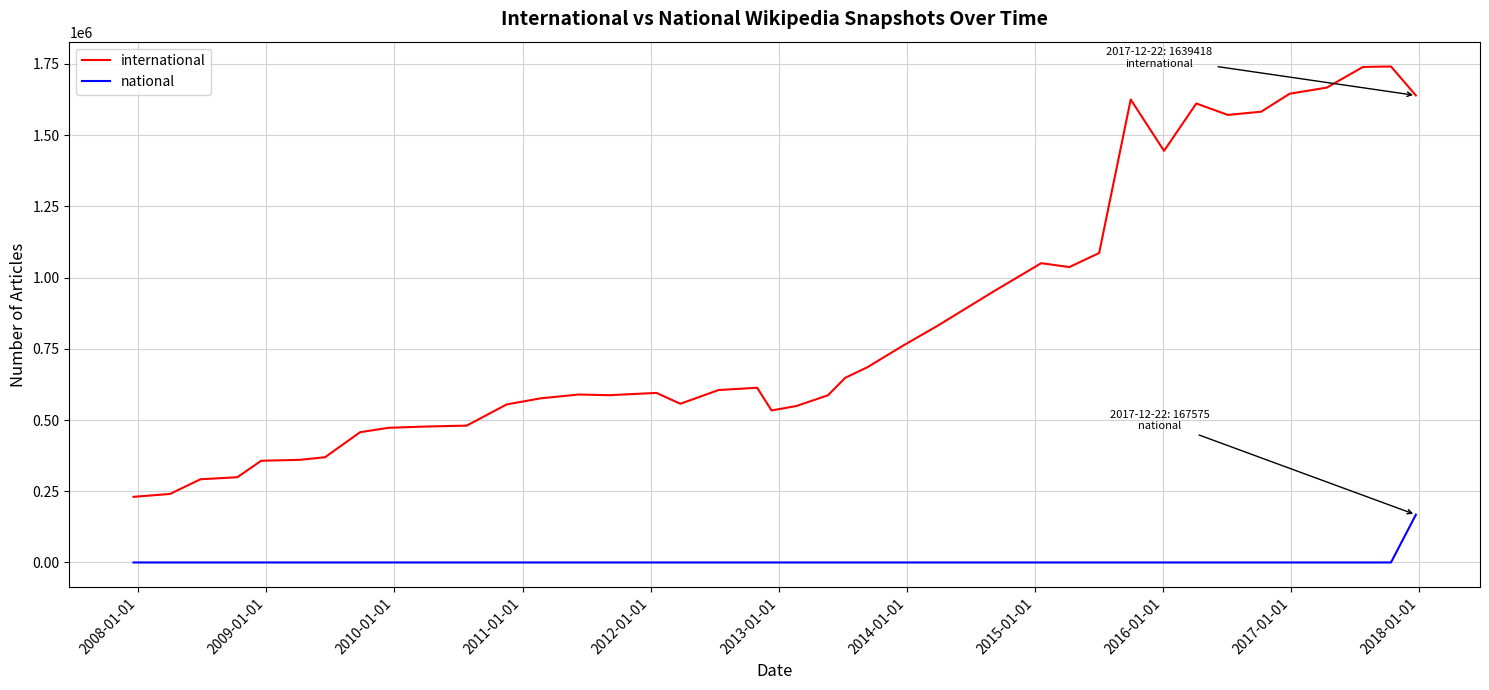

What is the minimum value for international?

230370